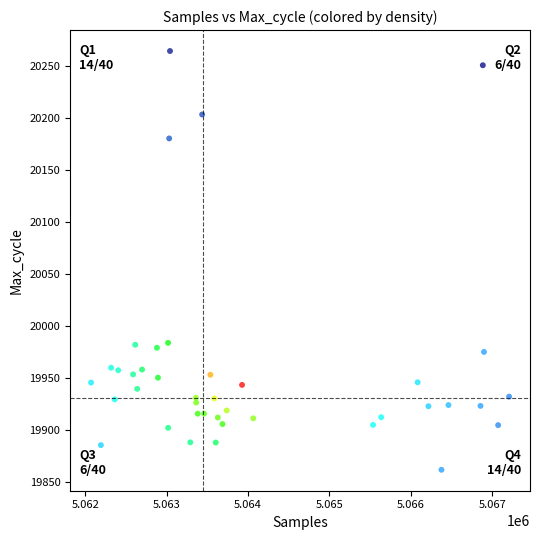

What is the range of X values (max minus min)?

5136.8